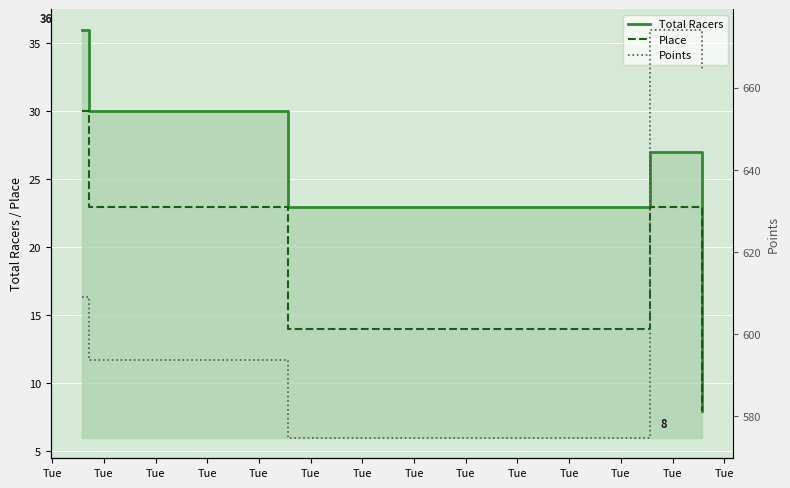

What is the maximum value for Place?

30